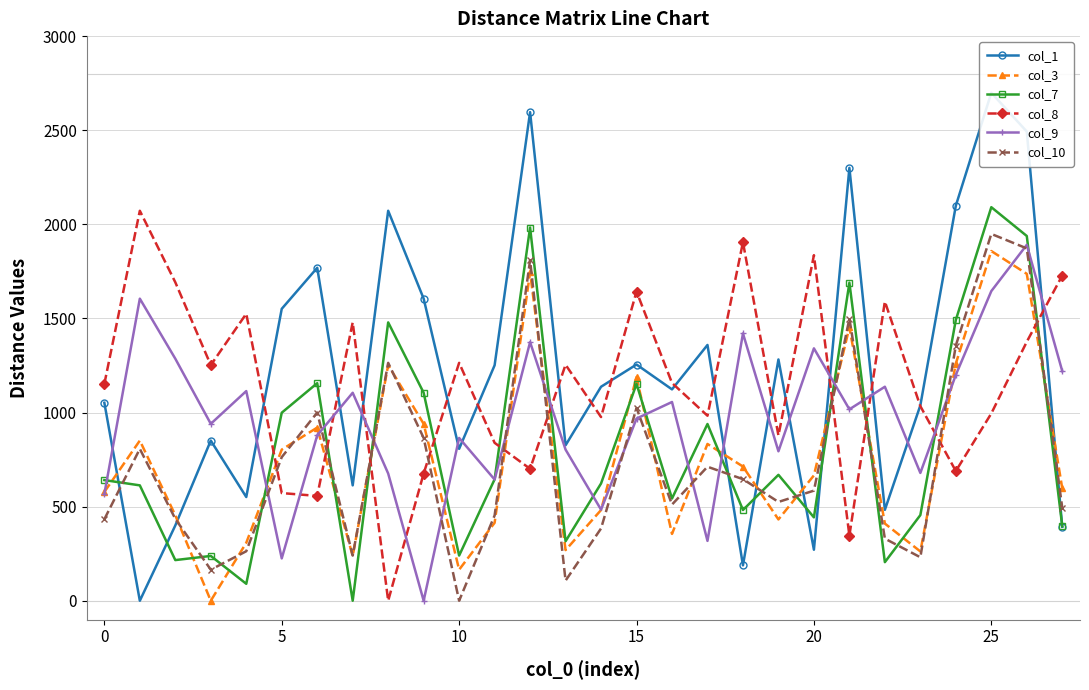

What is the label of the 10th point from the right?

18